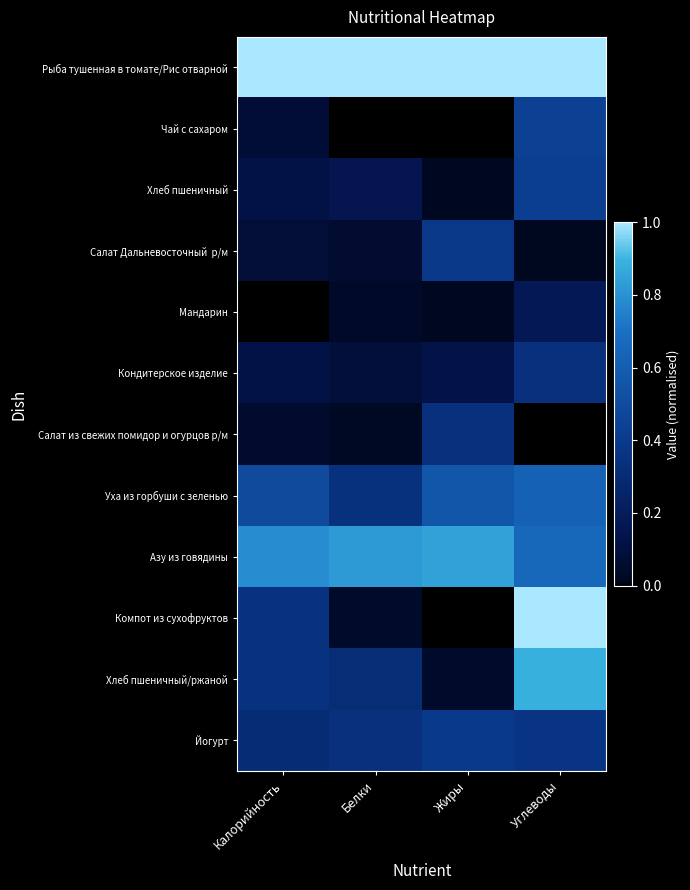

What is the spread (max minus min) of values at Белки?

1.0